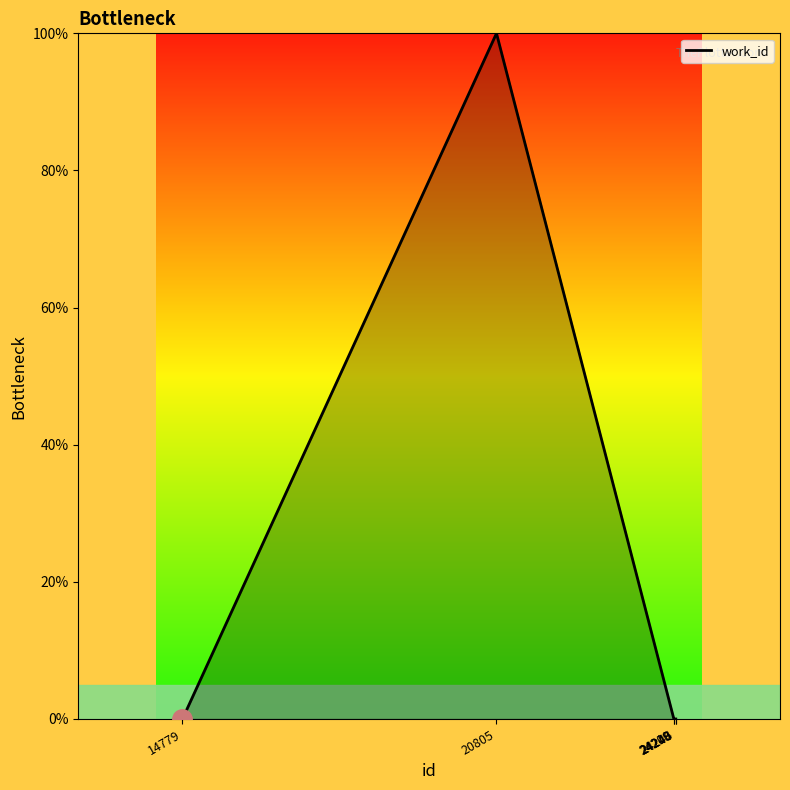

How many lines are shown in the chart?

1